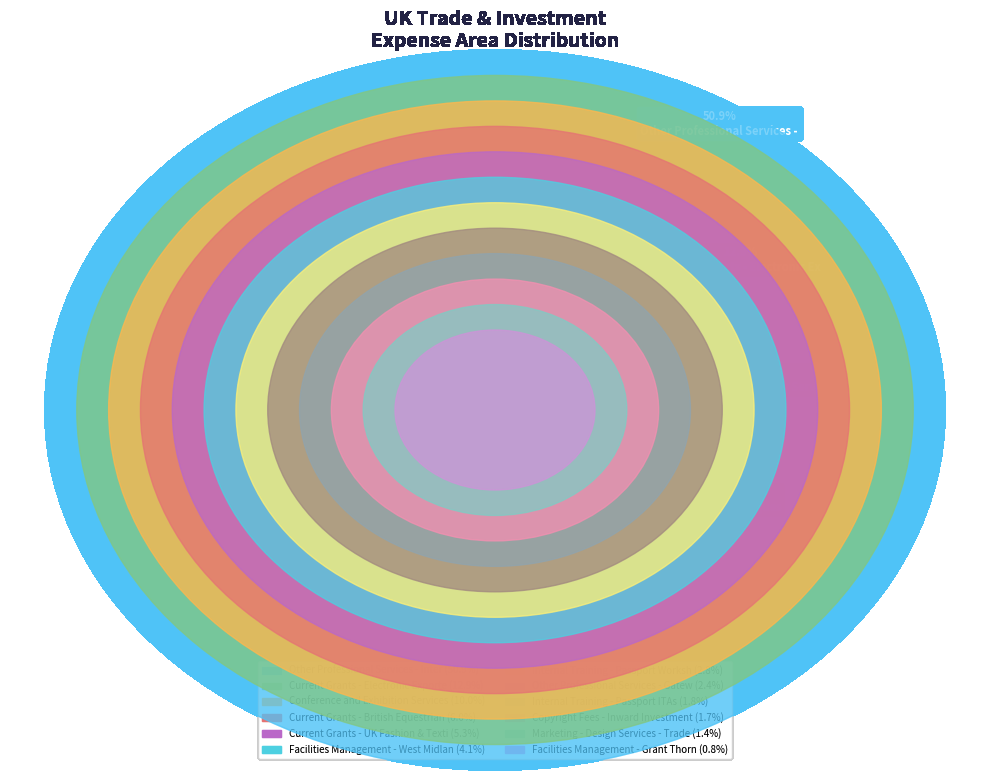

Which category has the biggest portion of the pie?

Other Professional Services - International